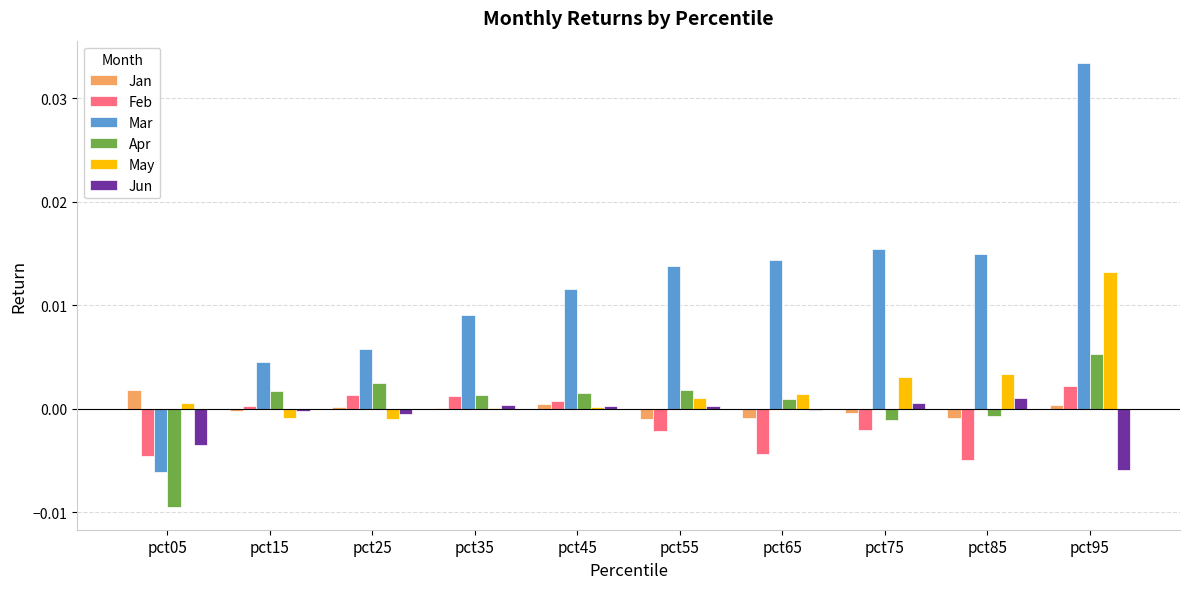

Which series has the largest total across all categories?

Mar